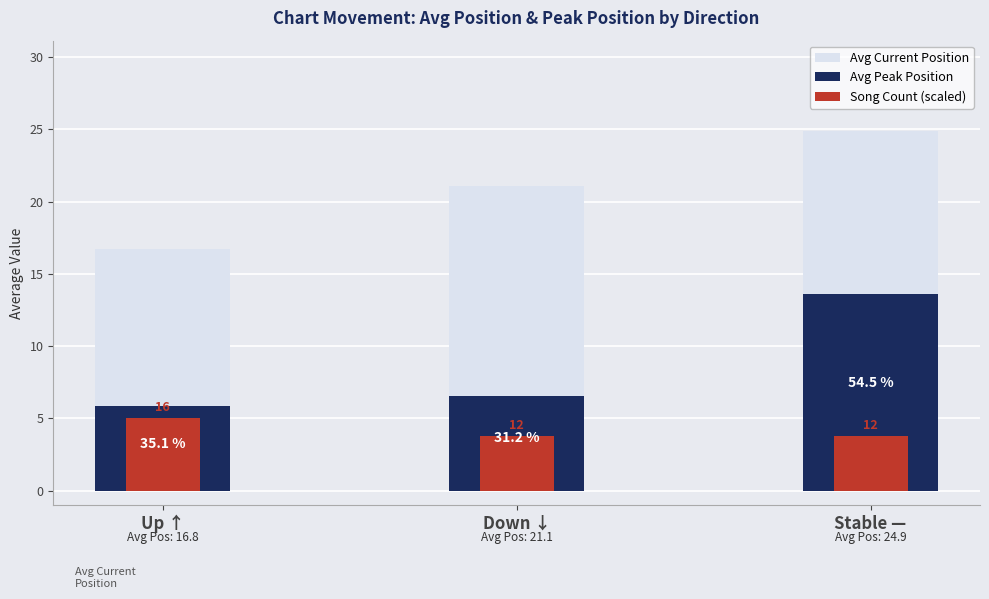

What is the difference between the maximum and minimum values in the Avg Peak Position series?

7.7